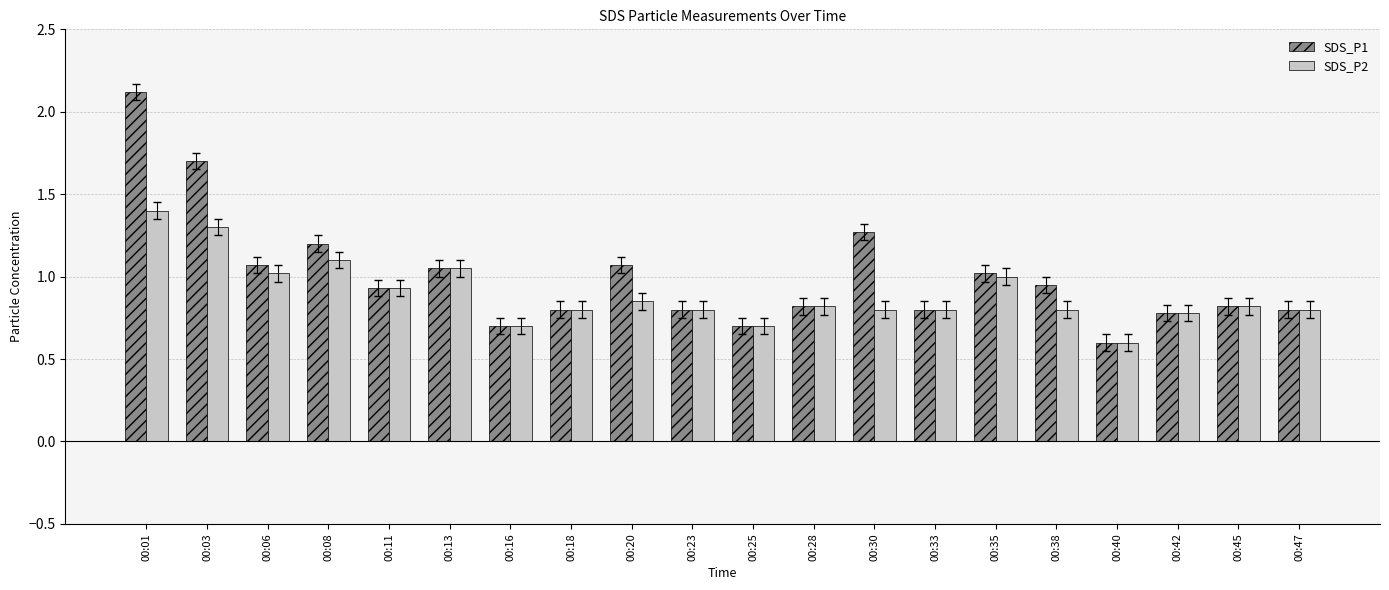

What value does the SDS_P2 series have at 00:01?

1.4